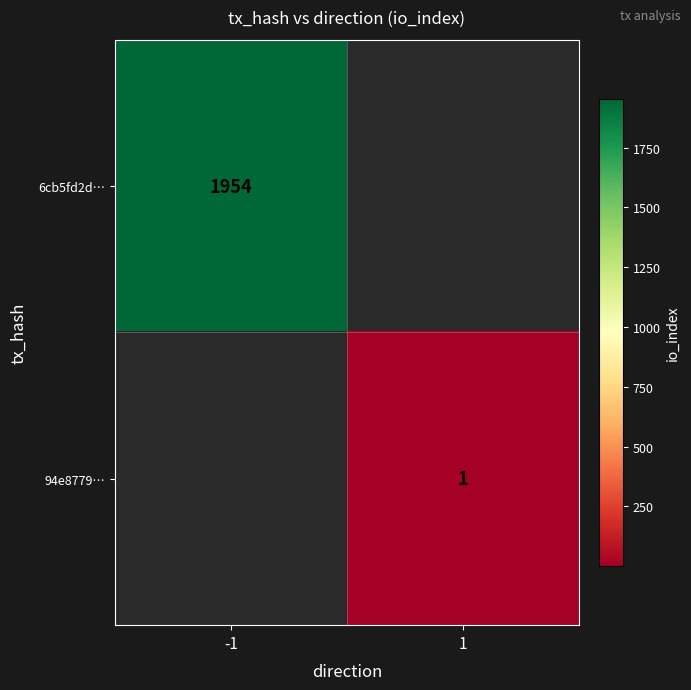

The 6cb5fd2d… series shows 737 at -1. True or false?

False